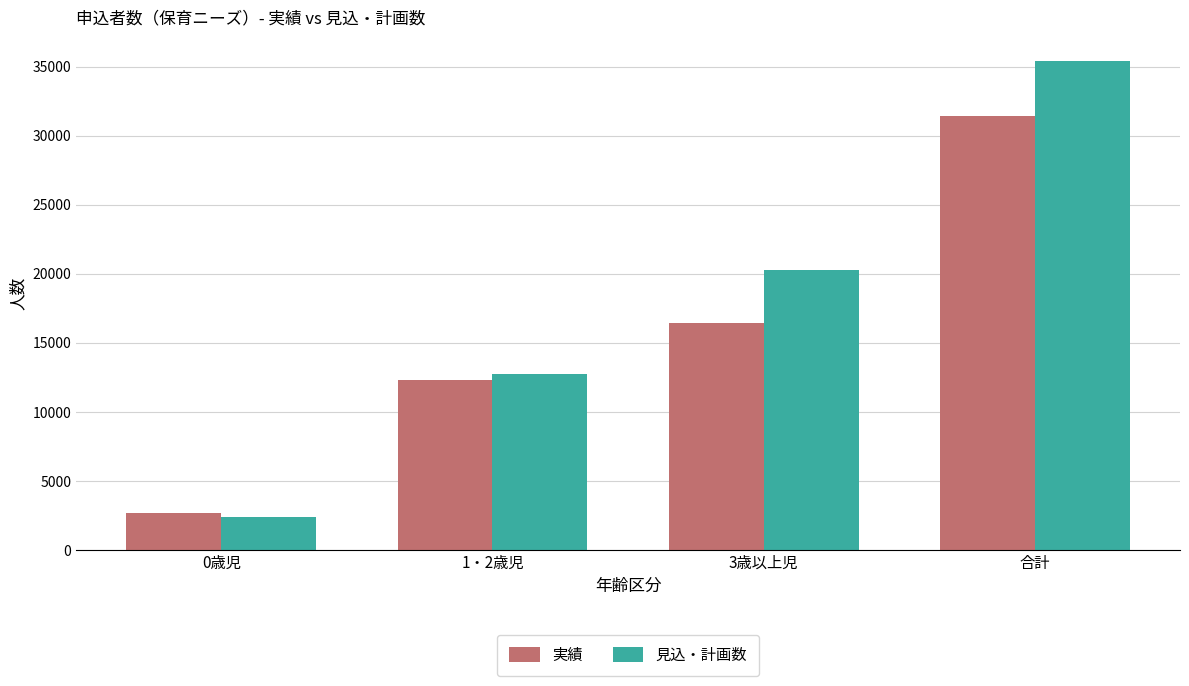

Where is 見込・計画数 nearest to the value 18901?

3歳以上児